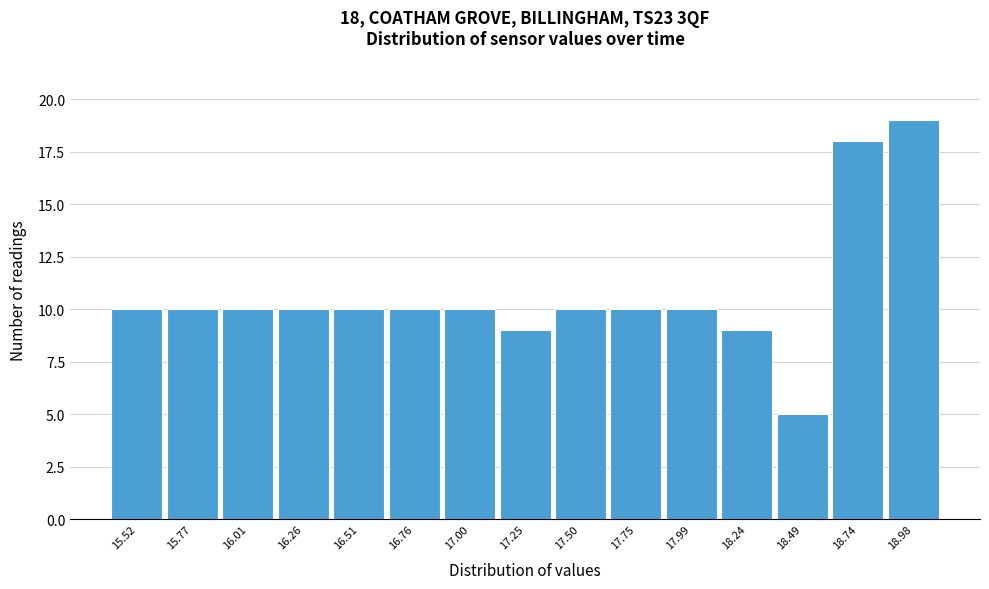

Reading left to right, what are all the values shown in this chart?

10	10	10	10	10	10	10	9	10	10	10	9	5	18	19